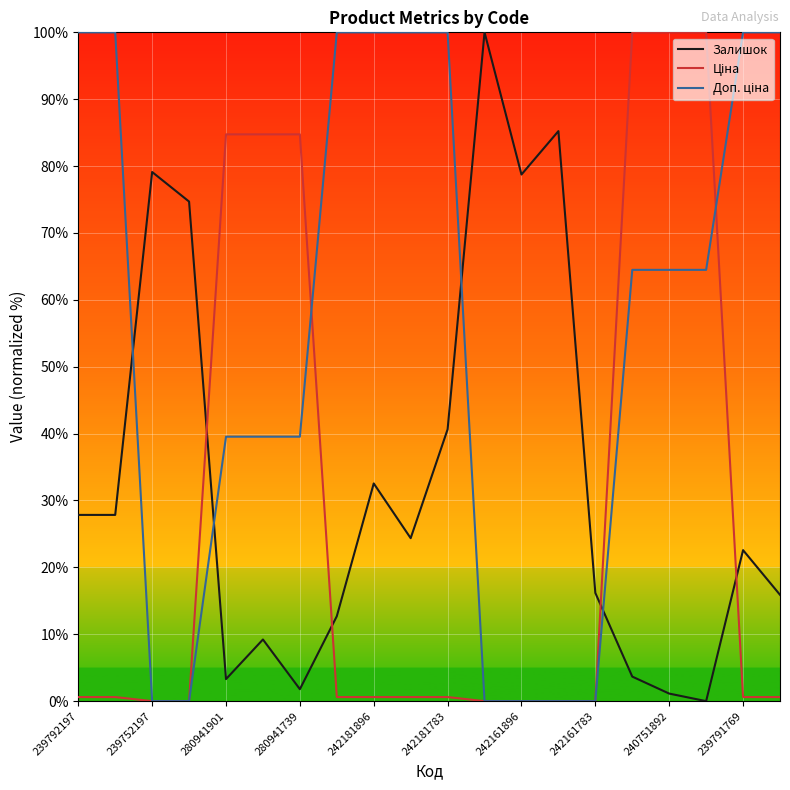

How many times do Залишок and Доп. ціна cross each other?

4